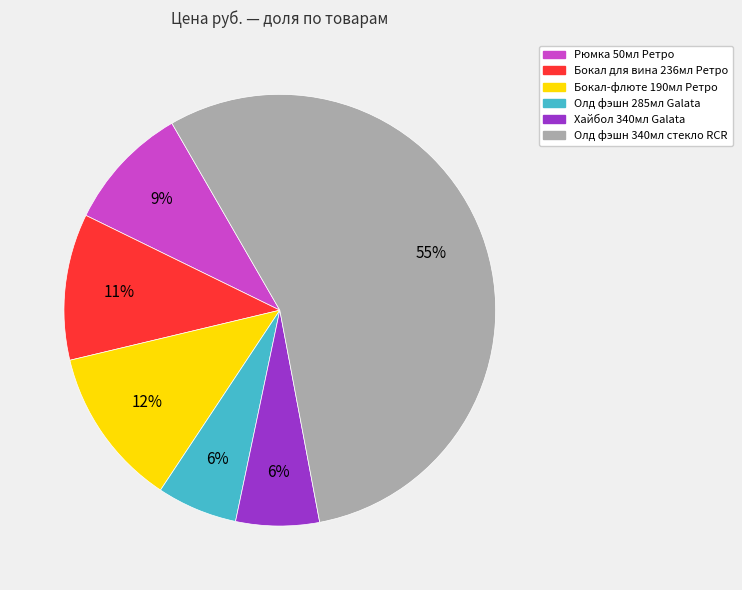

The Олд фэшн 285мл Galata slice represents 19% of the pie. True or false?

False